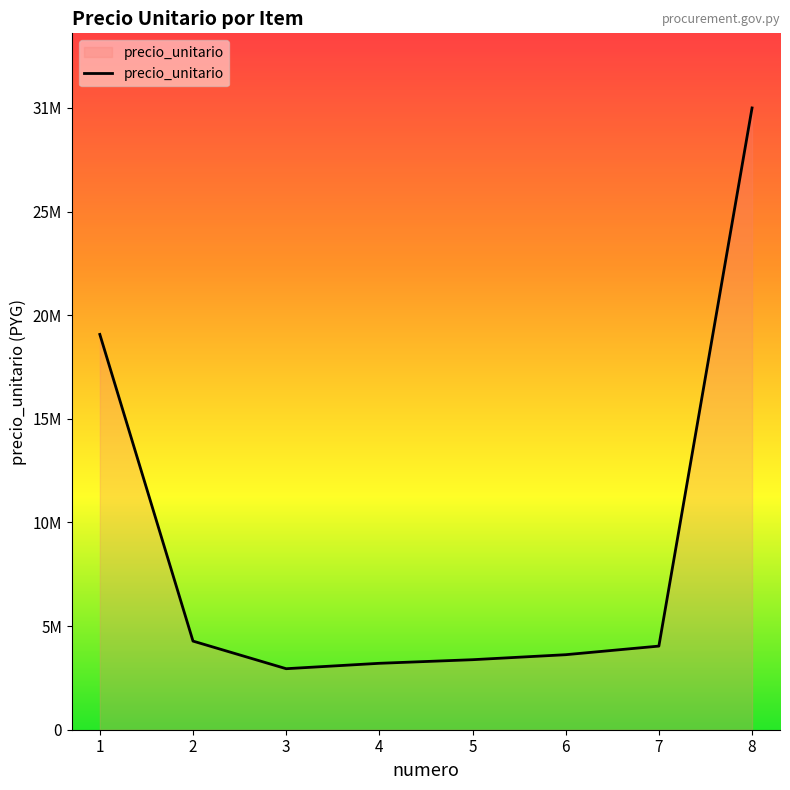

Where is the first local minimum?

3